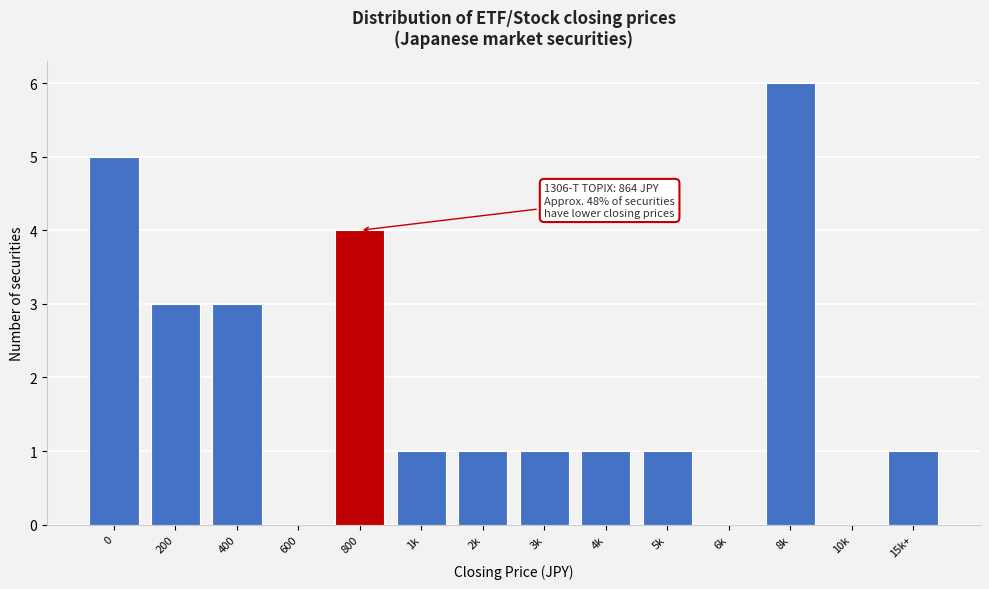

Reading right to left, what are all the values shown in this chart?

15k+=1	10k=0	8k=6	6k=0	5k=1	4k=1	3k=1	2k=1	1k=1	800=4	600=0	400=3	200=3	0=5